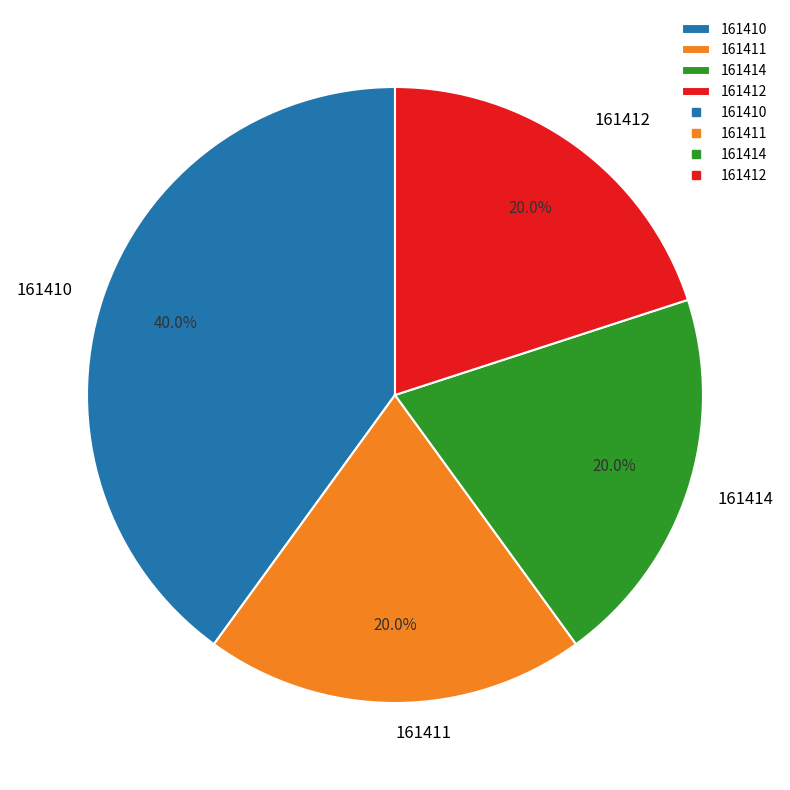

Do 161412 and 161410 together represent more than half of the pie?

Yes